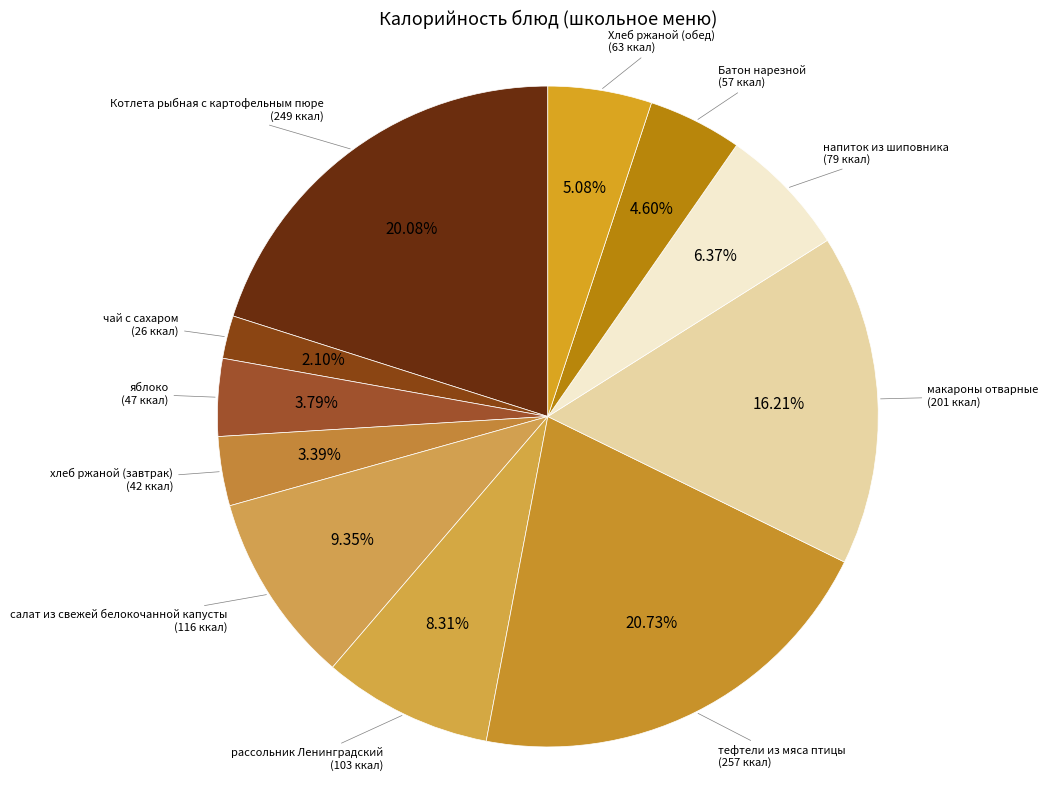

Count the number of slices in the pie.

11